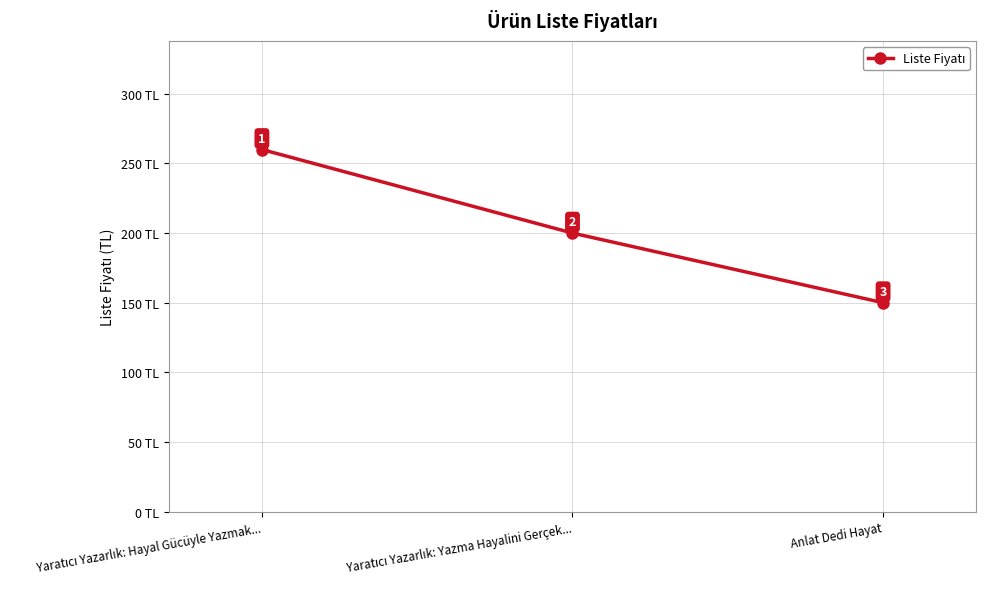

What is the difference between the maximum and minimum values?

110